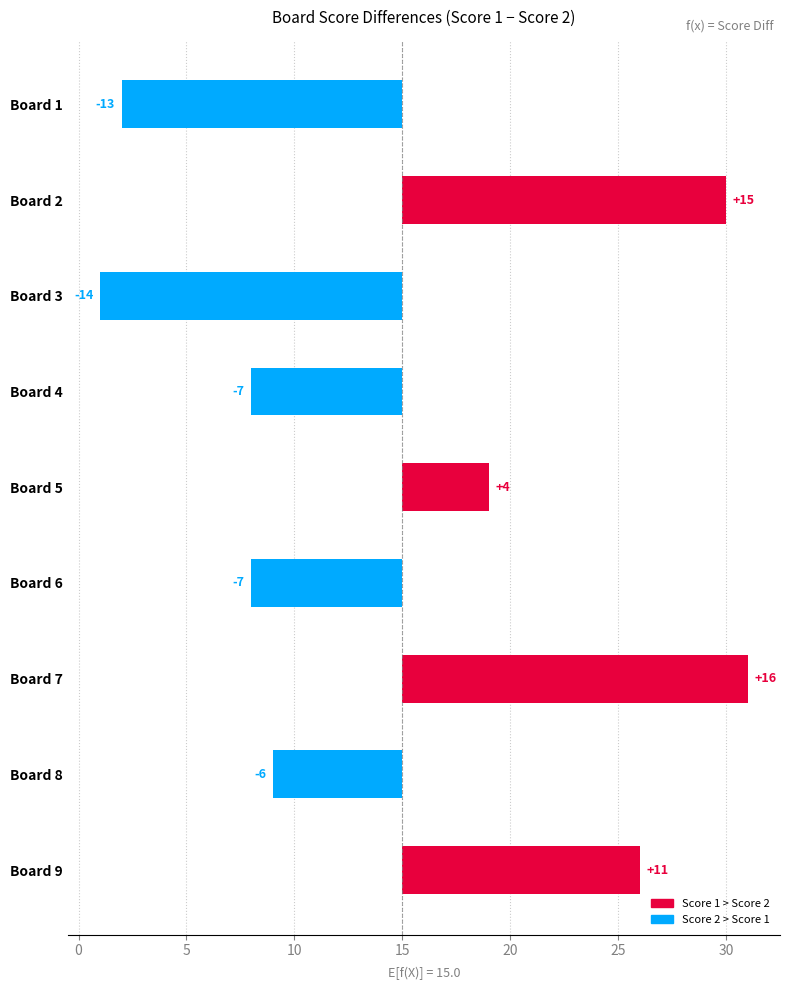

Between 20 and 35, which is larger?

35